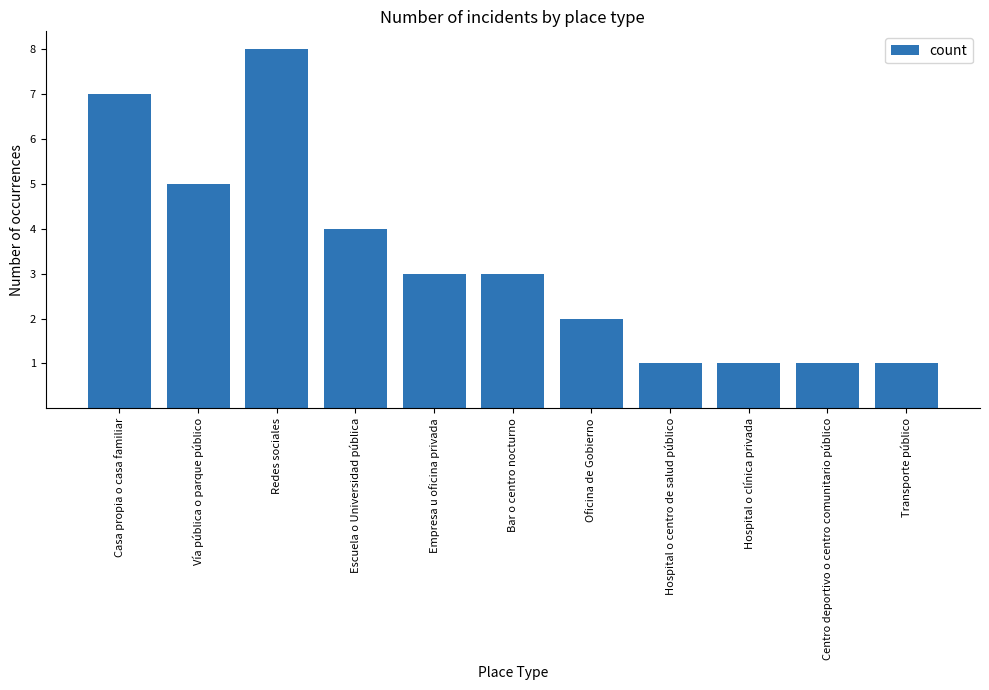

What is the sum of all values?

36